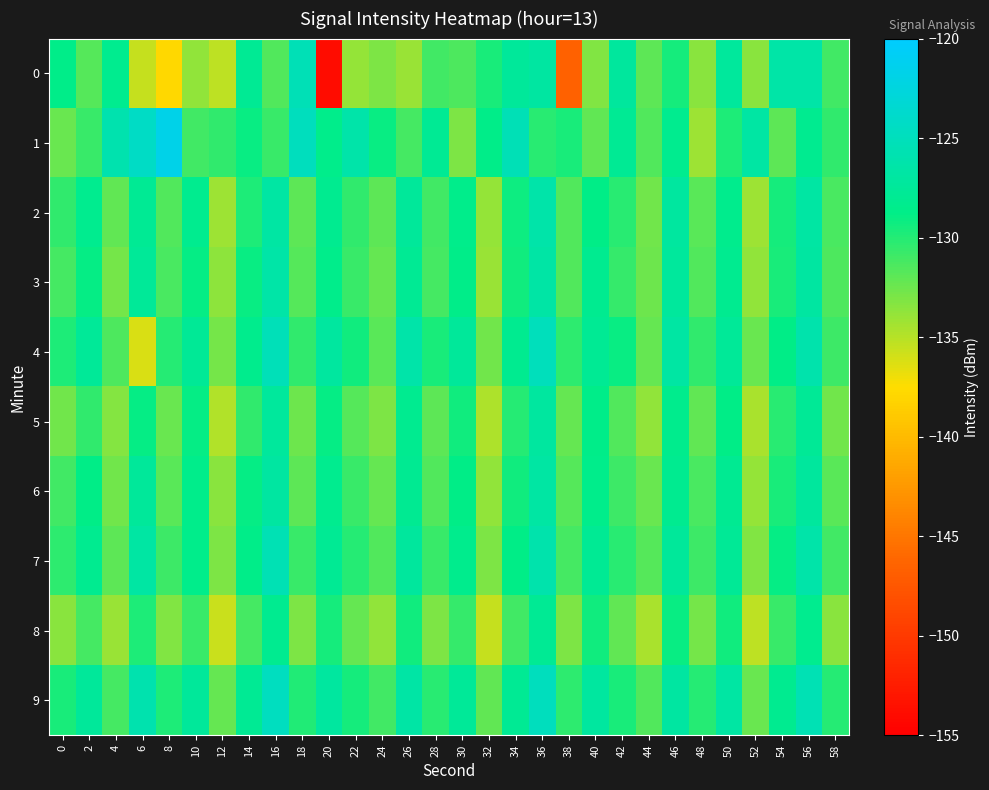

Which label corresponds to the smallest value in the chart?

20